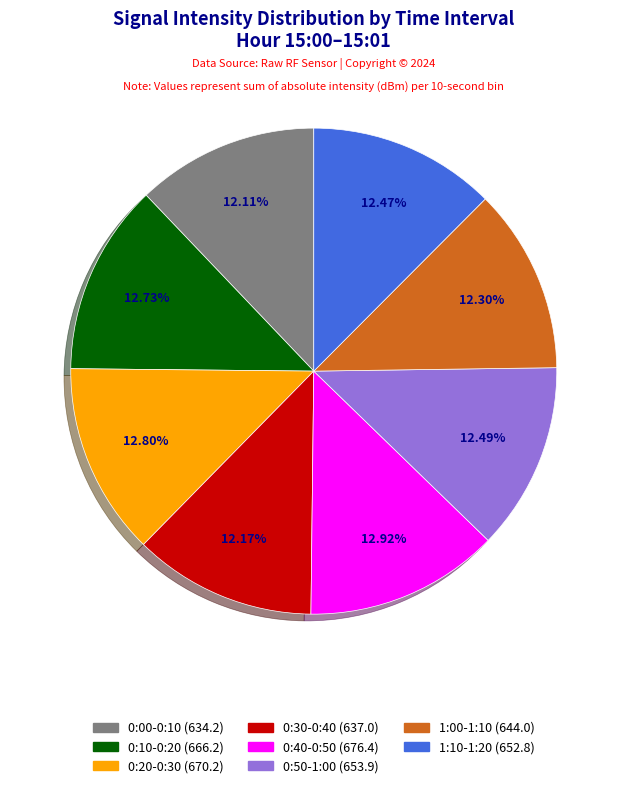

Is there any slice that represents more than half of the pie?

No